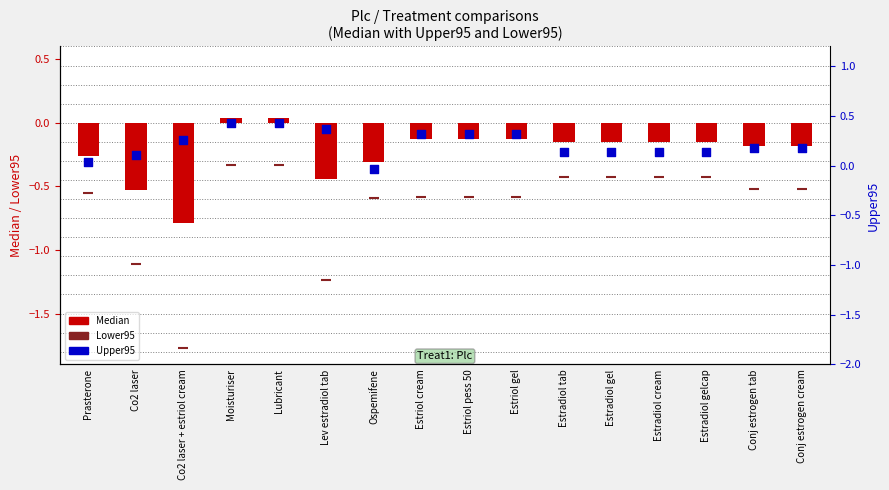

What are all the series names shown in the legend?

Median, Lower95, Upper95